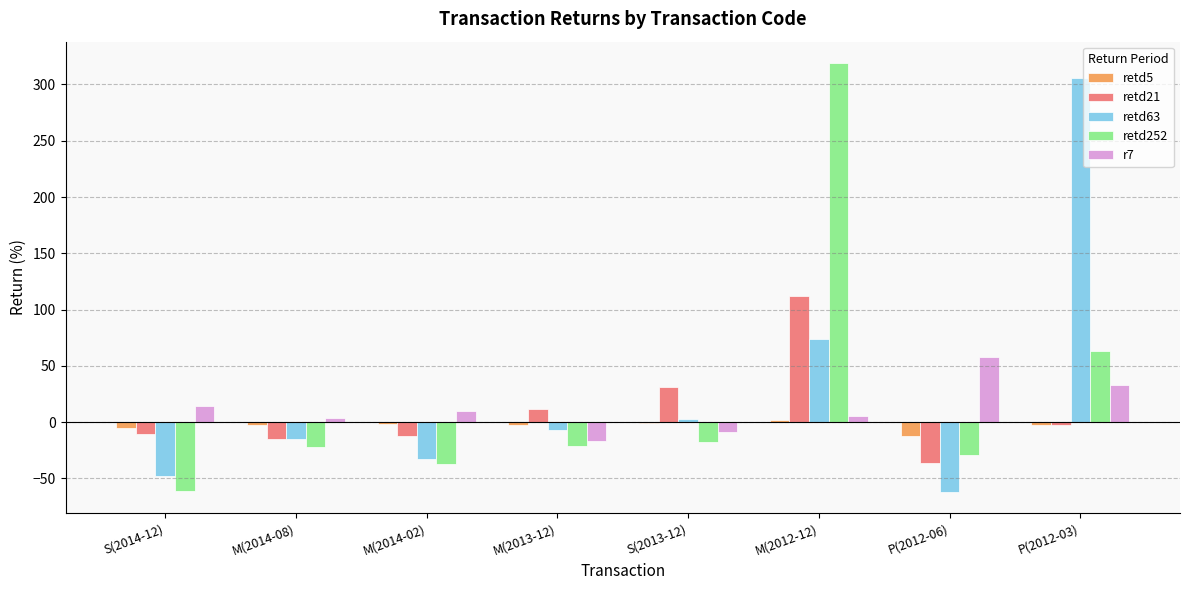

Is it true that retd63 equals 127 at M(2012-12)?

False